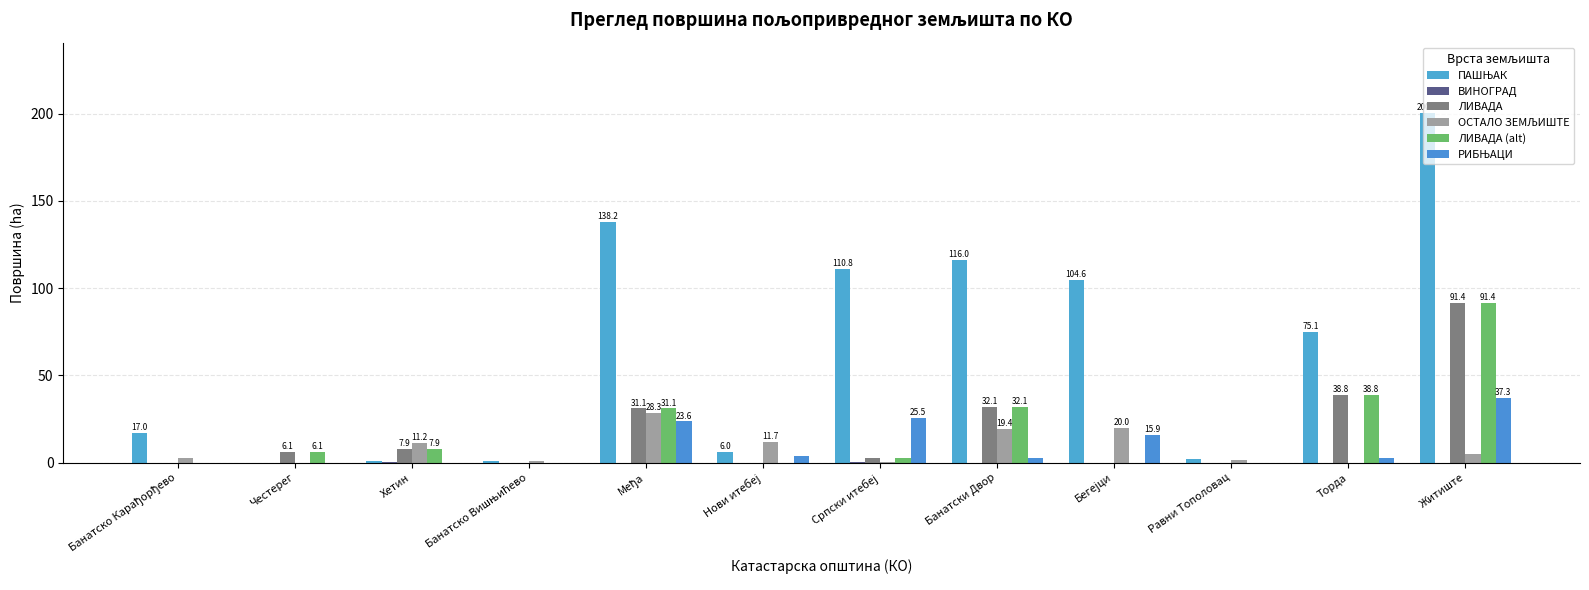

True or false: ПАШЊАК has a value of 37.2 at Торда.

False